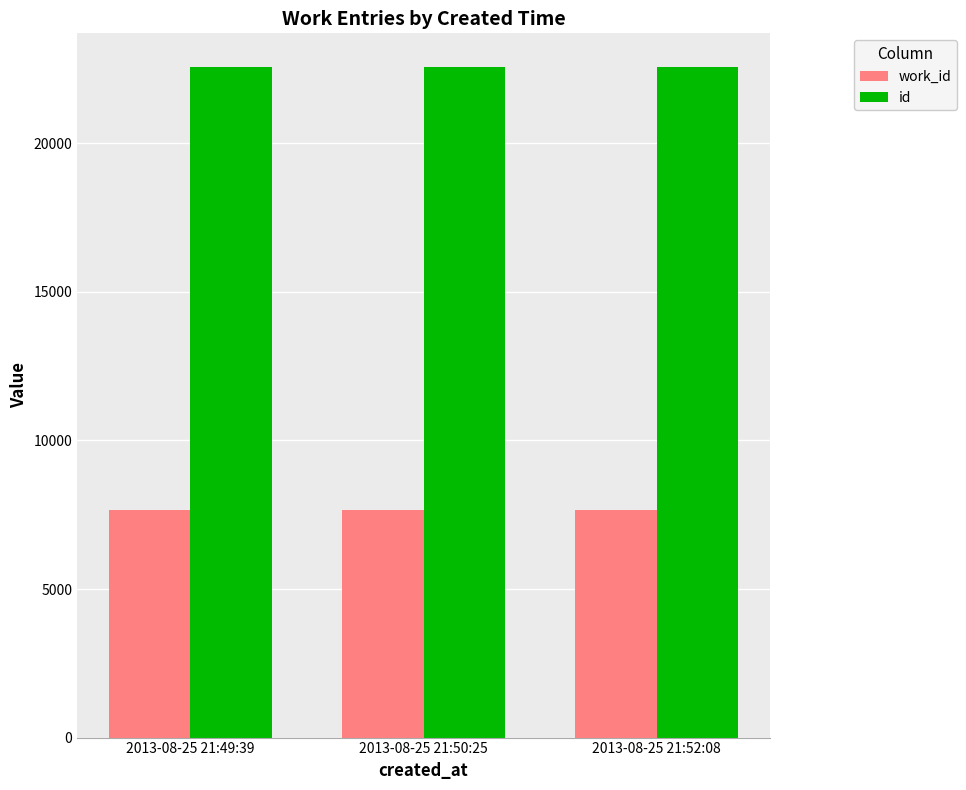

What is the sum of all work_id values?

22962